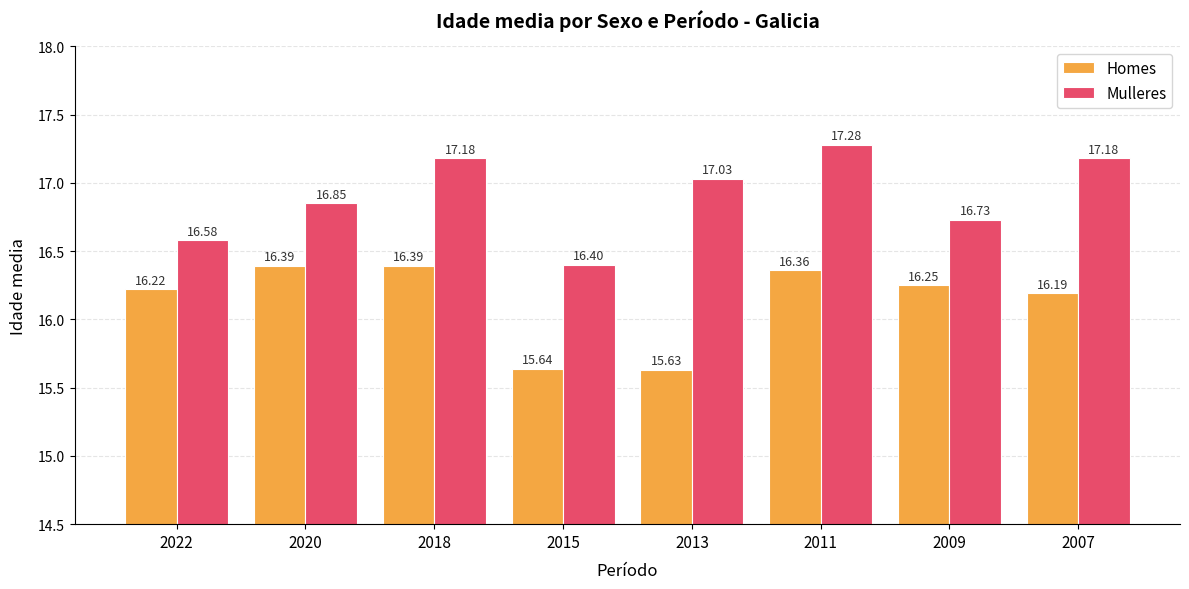

What is the value of the Homes bar at the 2nd from the left?

16.4